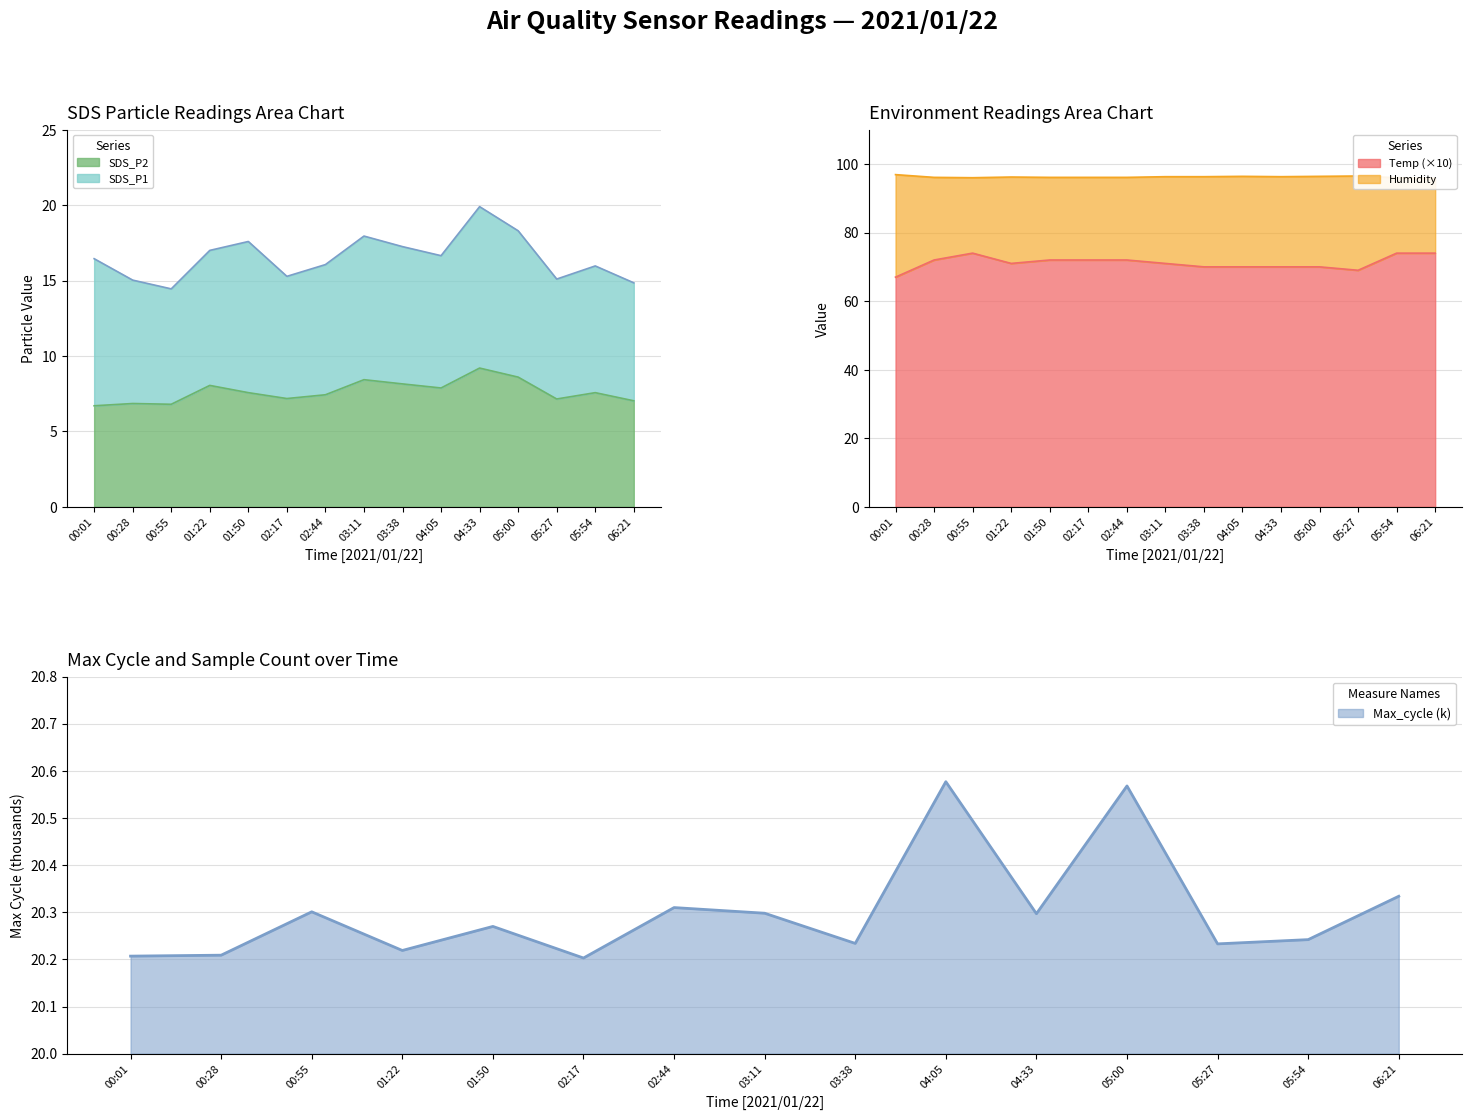

How many categories are shown in the chart?

15